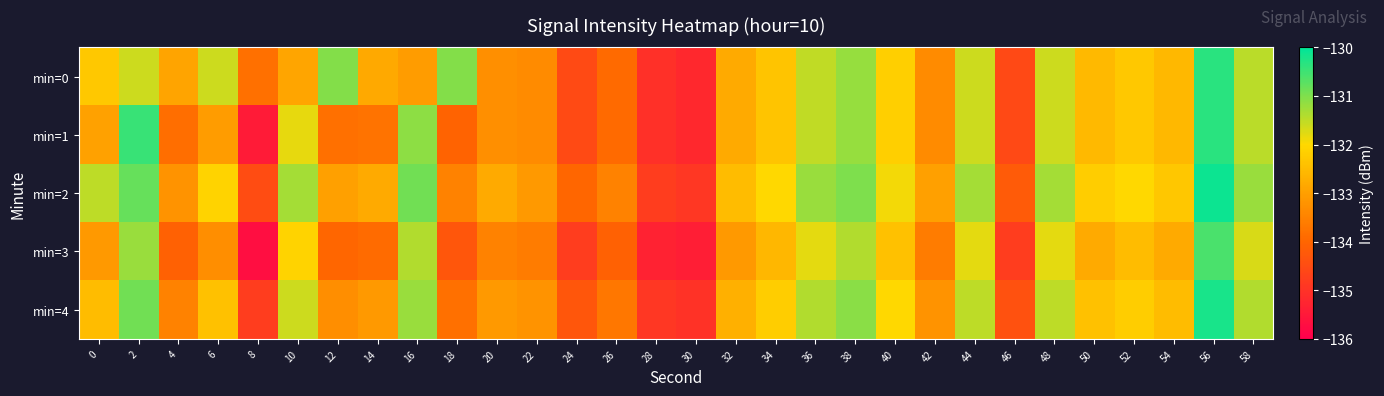

Rank the series at 8 from highest to lowest value.

min=0, min=2, min=4, min=1, min=3